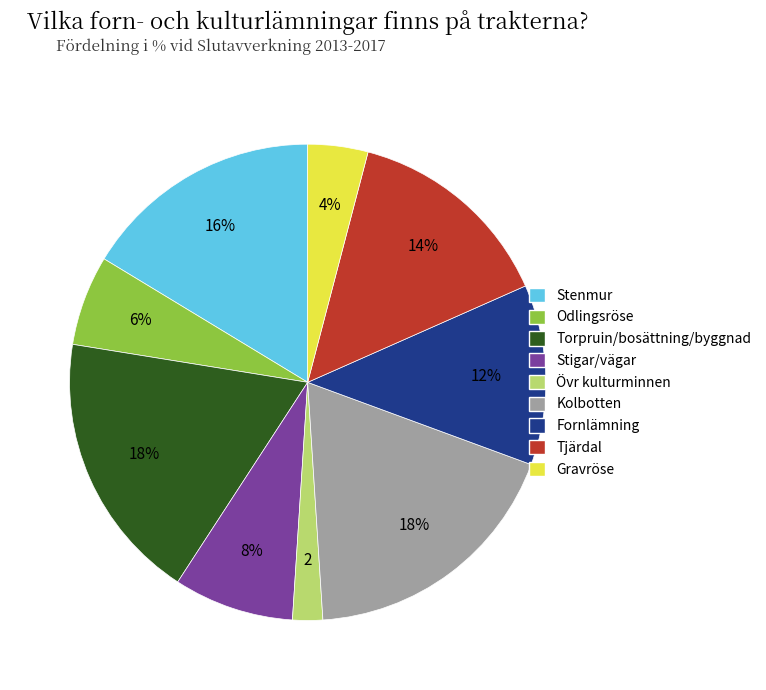

To the nearest percent, what is the difference between the largest and smallest slice percentages?

16%